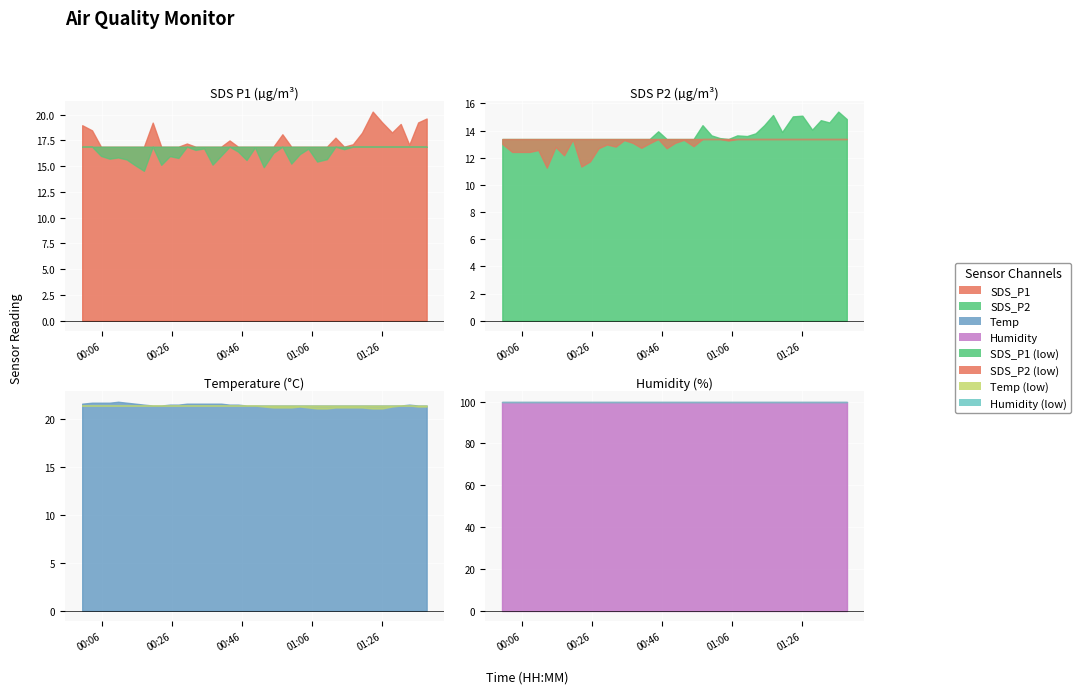

What is the approximate value of SDS_P2 at 5?

11.3